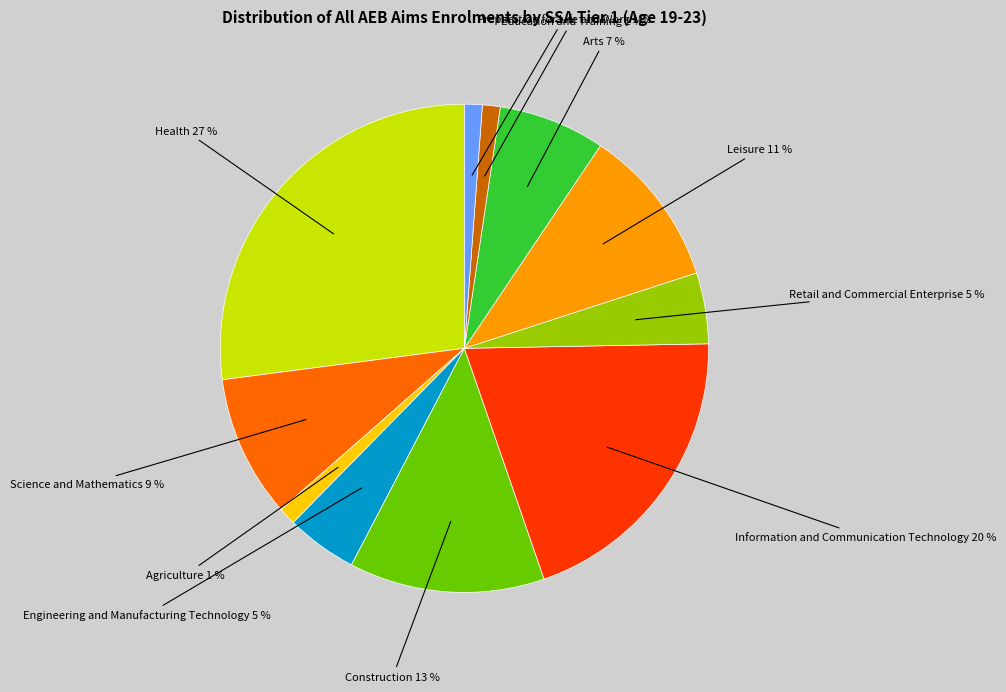

Is there any slice that represents more than half of the pie?

No